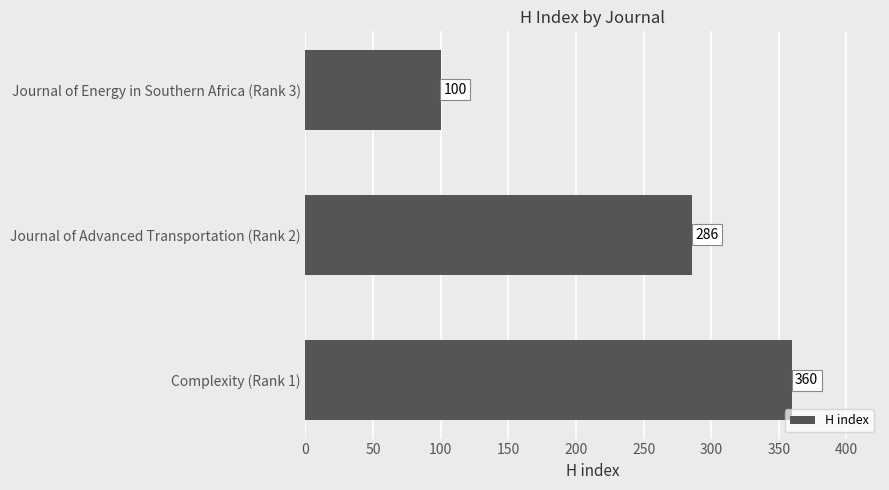

At which label is the value closest to 230?

Journal of Advanced Transportation (Rank 2)